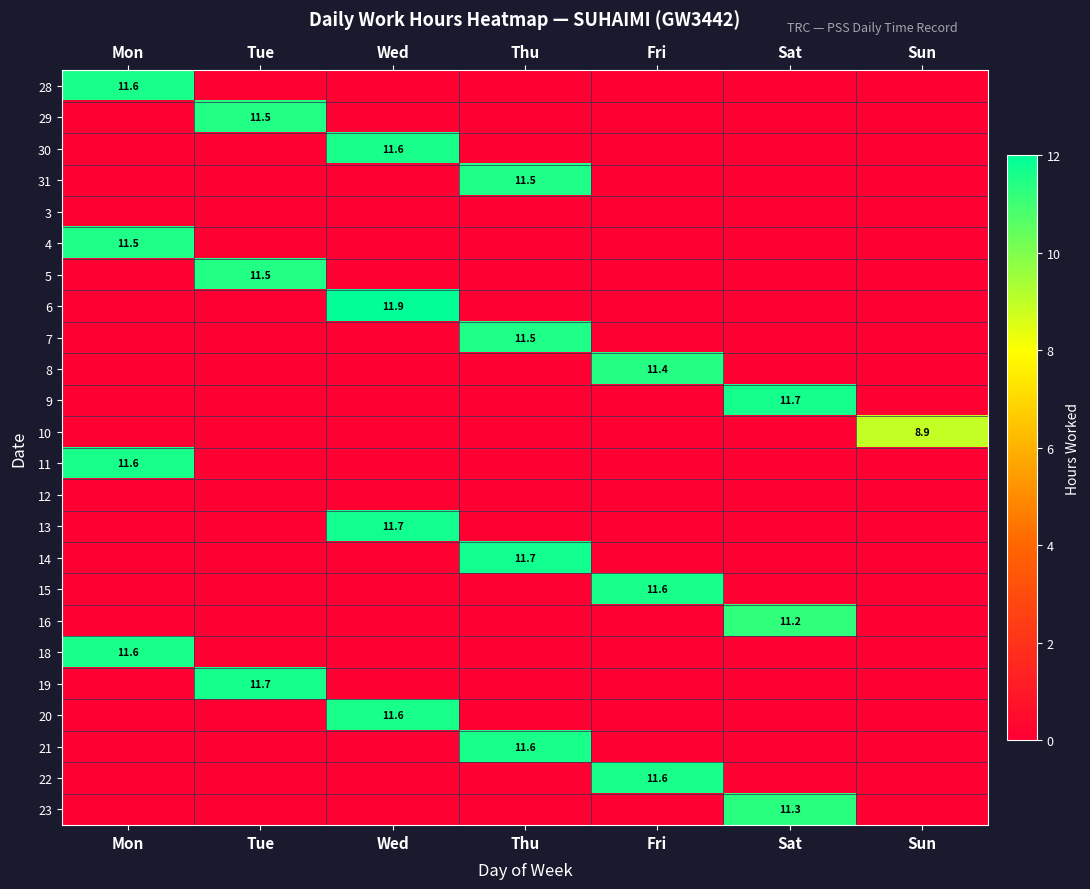

List the labels in order of 8 value, smallest first.

Mon, Tue, Wed, Thu, Sat, Sun, Fri